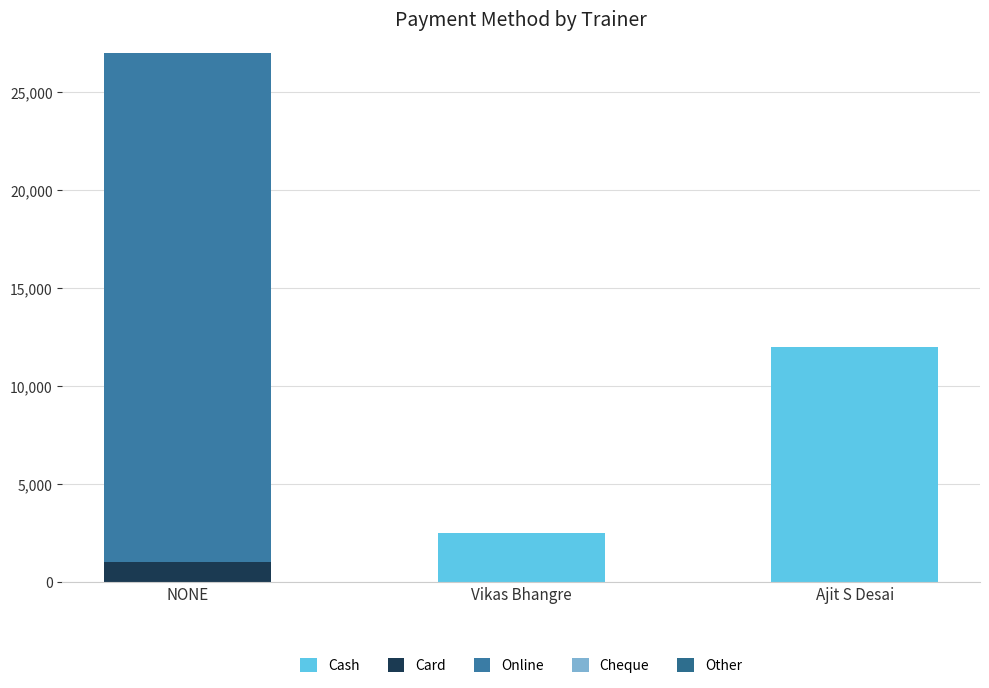

How many values in Cash are above zero?

2